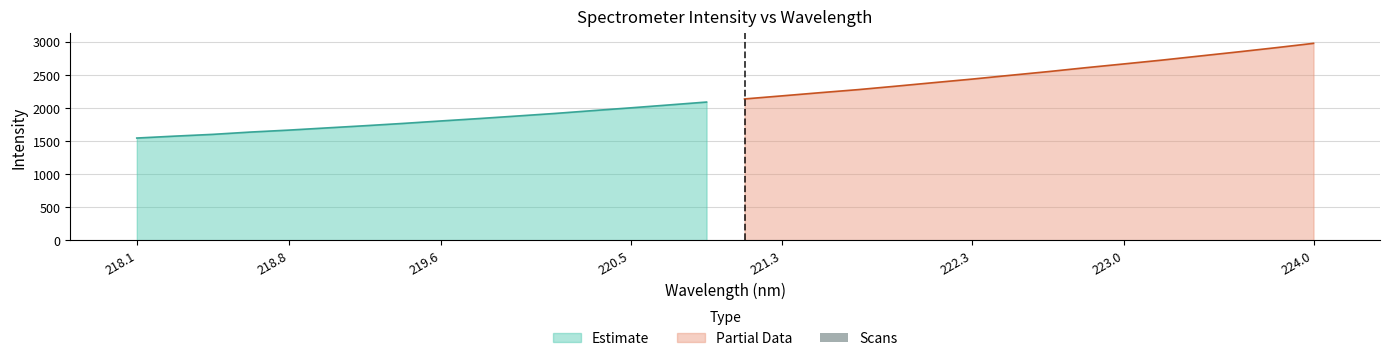

The Estimate series shows 2847.3 at 220.5. True or false?

False